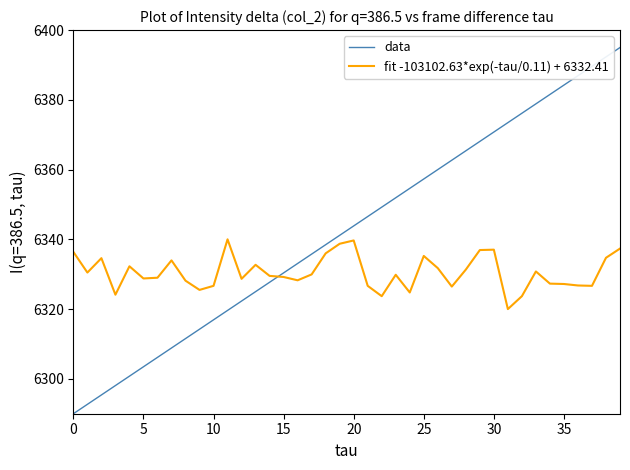

Which series has the largest total across all categories?

data